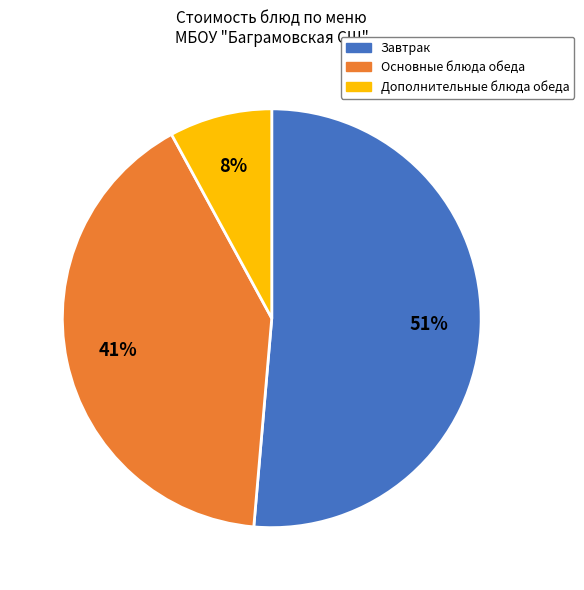

To the nearest percent, what is the average slice percentage?

33%